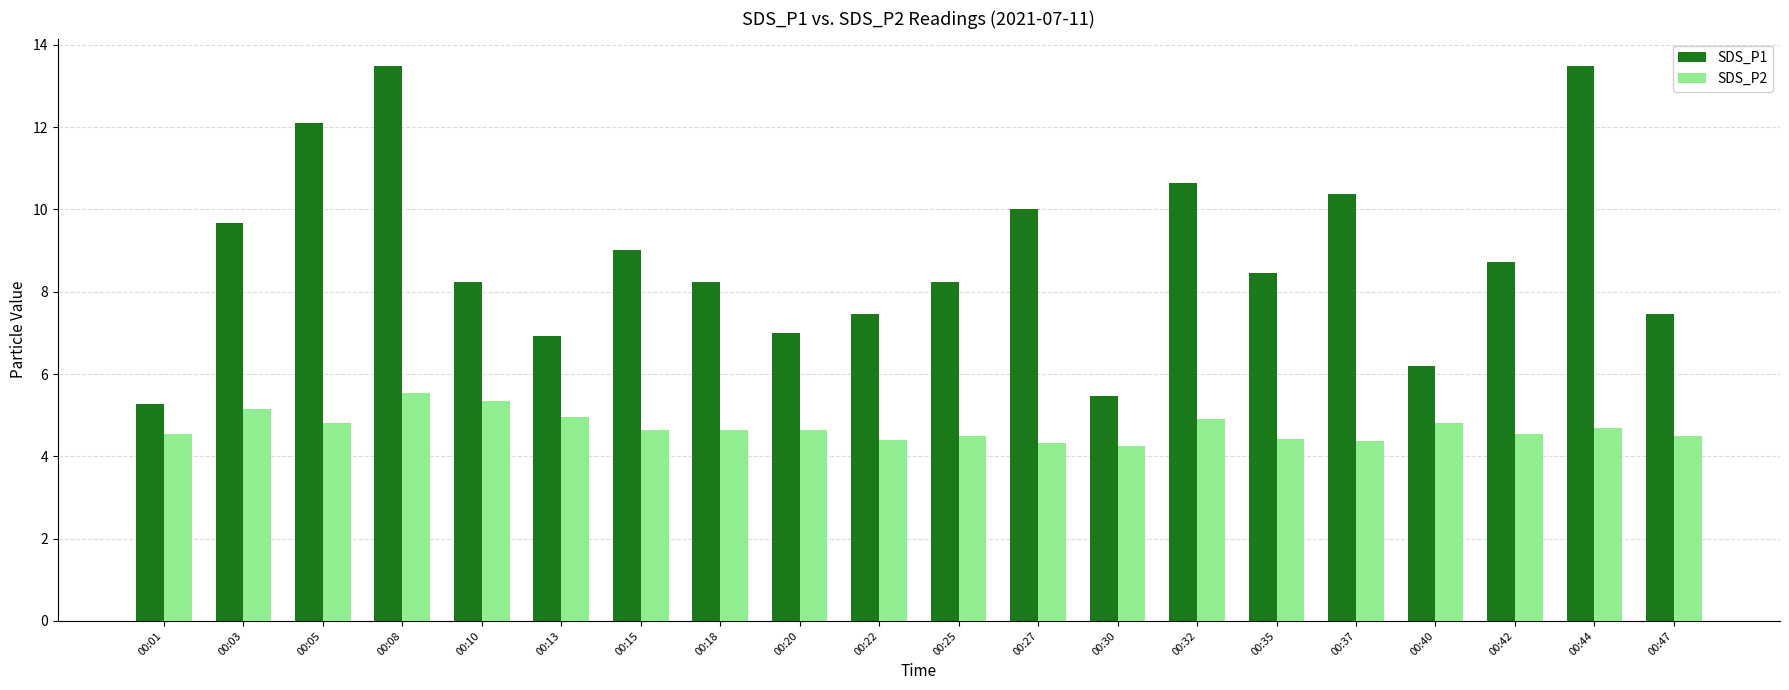

What is the difference between the SDS_P2 values at 00:37 and 00:13?

0.6